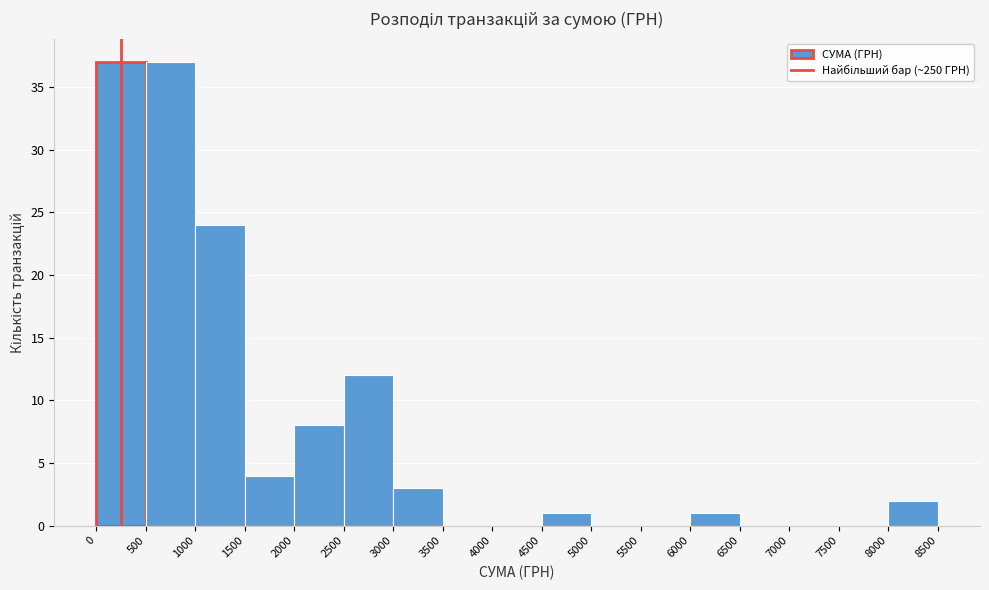

Reading left to right, transcribe this chart: for each bar, give the range it covers on the x-axis and its height. The values are not printed on the chart, so give them approximately, as read against the axis.

0 to 500: 37
500 to 1000: 37
1000 to 1500: 24
1500 to 2000: 4
2000 to 2500: 8
2500 to 3000: 12
3000 to 3500: 3
3500 to 4000: 0
4000 to 4500: 0
4500 to 5000: 1
5000 to 5500: 0
5500 to 6000: 0
6000 to 6500: 1
6500 to 7000: 0
7000 to 7500: 0
7500 to 8000: 0
8000 to 8500: 2